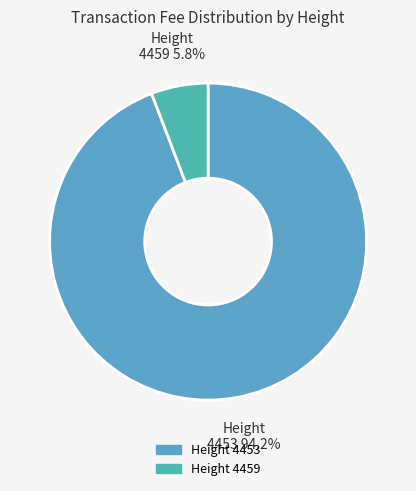

What is the largest slice in the pie chart?

4453